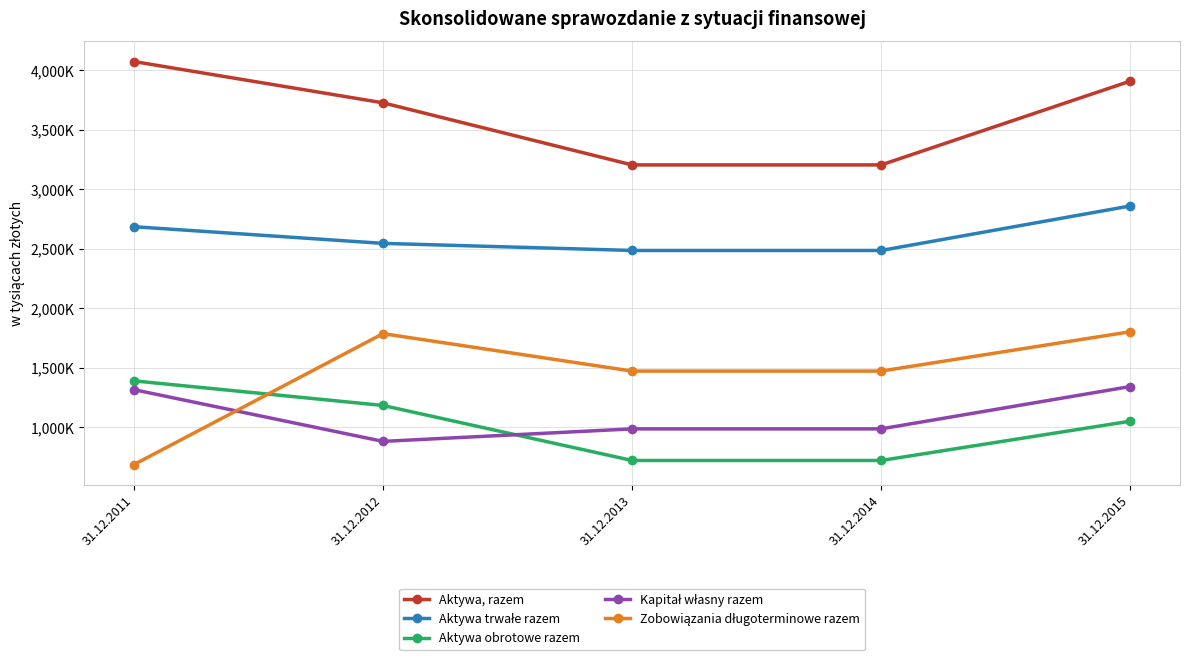

Which series changed the most between 31.12.2012 and 31.12.2013?

Aktywa, razem